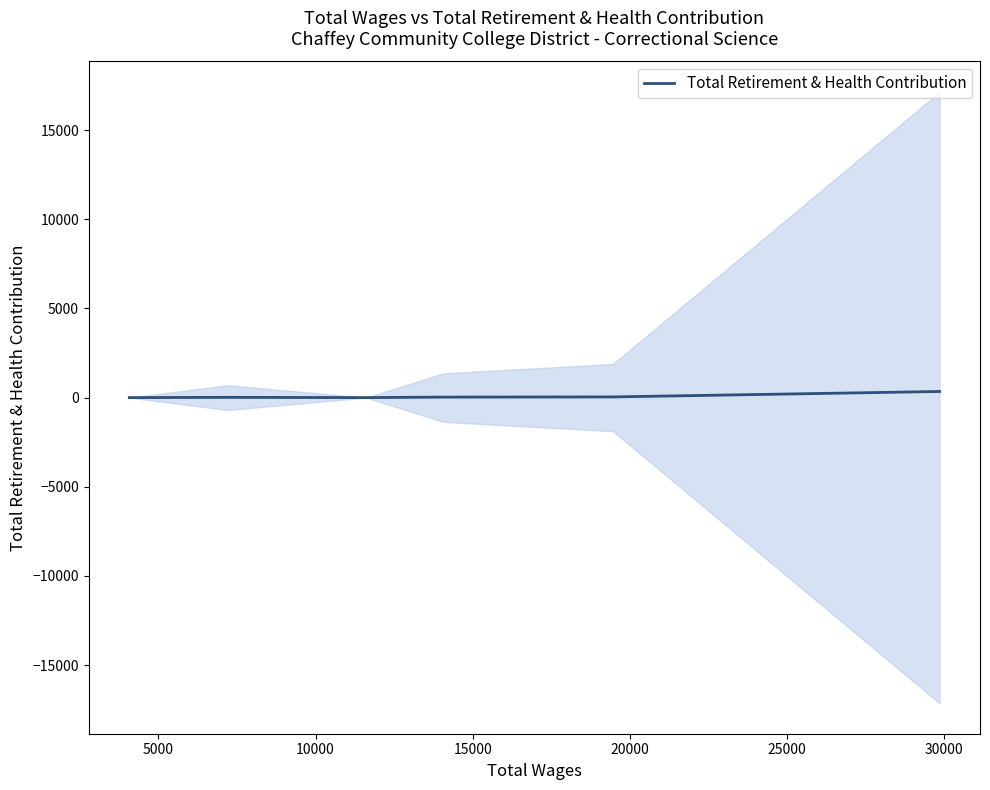

At which label is the value closest to 171?

20000